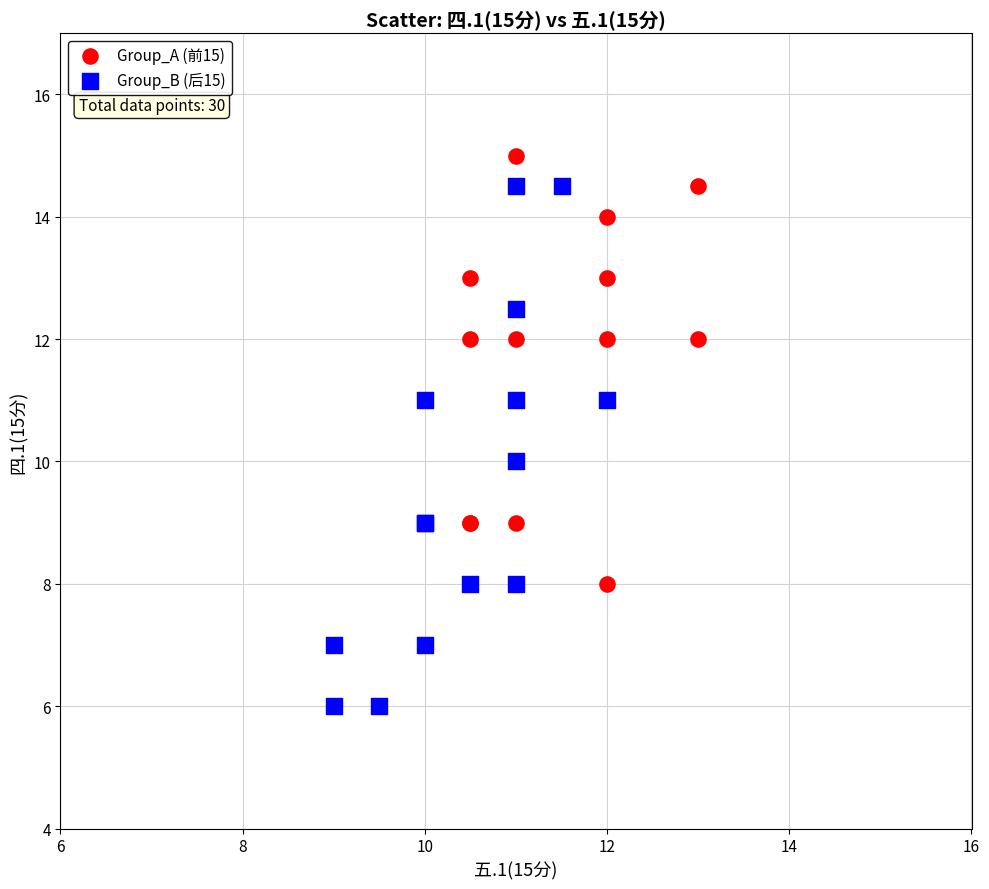

Which series has the largest Y range (max minus min)?

Group_B (后15)